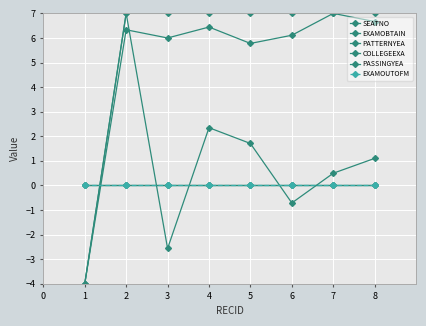

True or false: EXAMOBTAIN and SEATNO cross at least once.

True